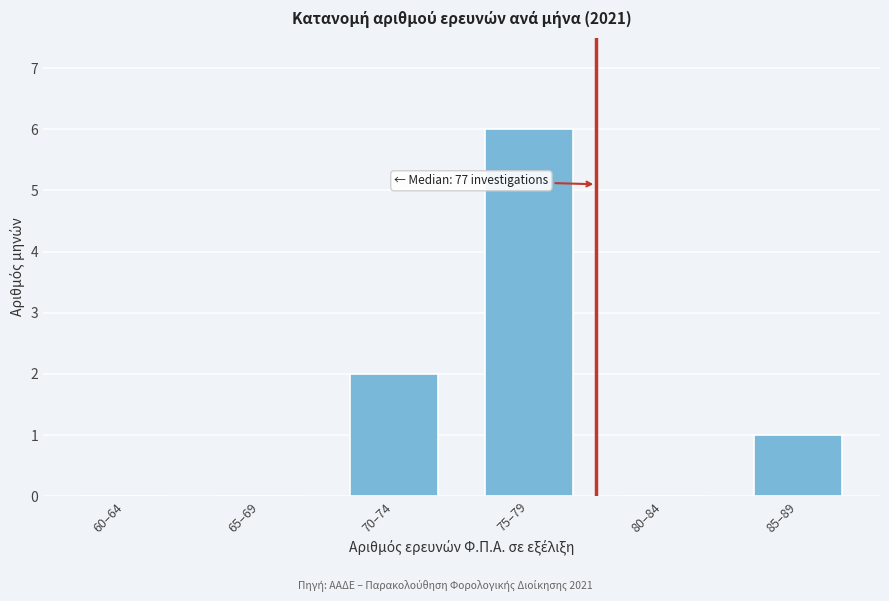

Reading right to left, extract all data points from this chart.

85–89=1	80–84=0	75–79=6	70–74=2	65–69=0	60–64=0